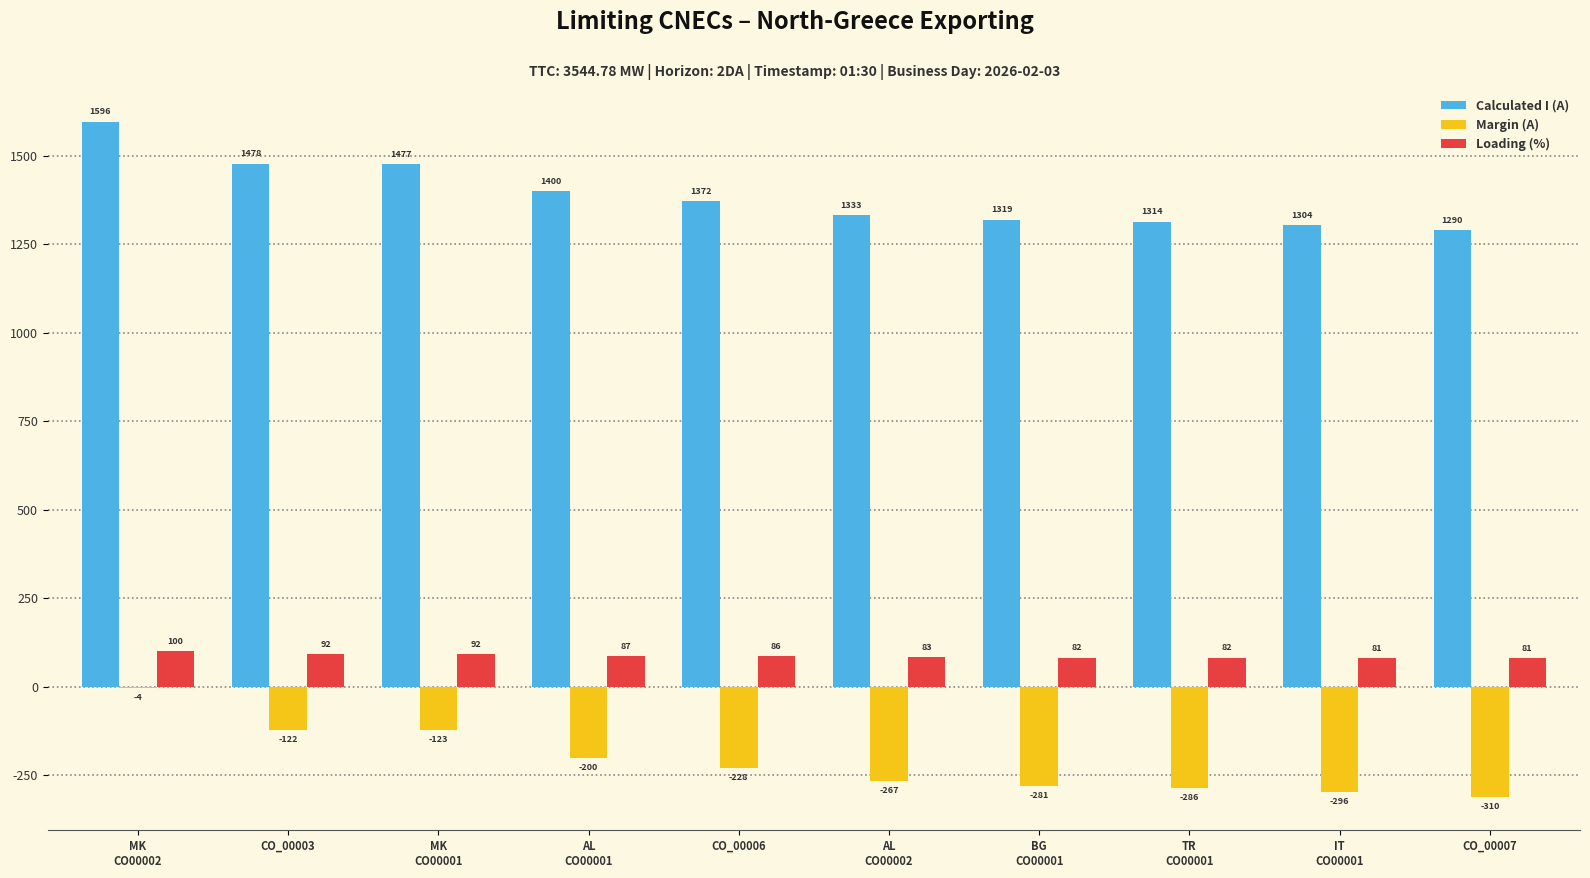

The value of Loading (%) at CO_00003 is 92. True or false?

True